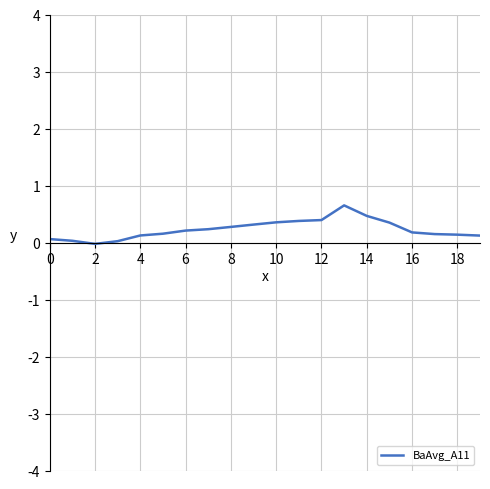

What is the difference between the maximum and minimum values?

0.7